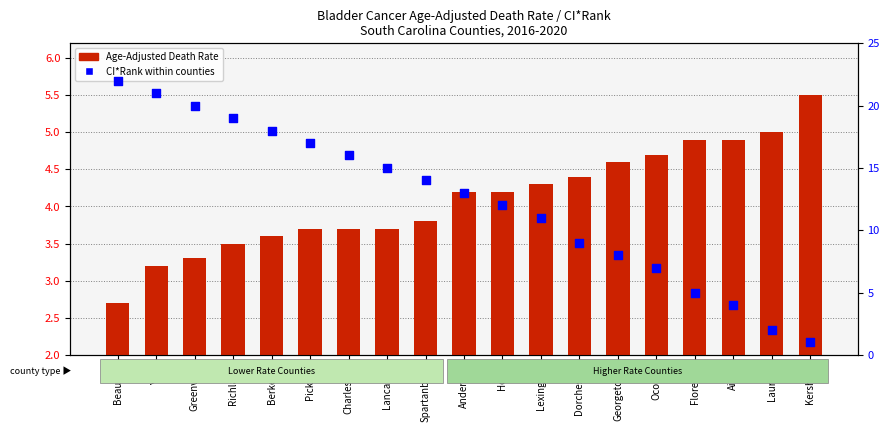

Which series has the largest total across all categories?

CI*Rank within counties